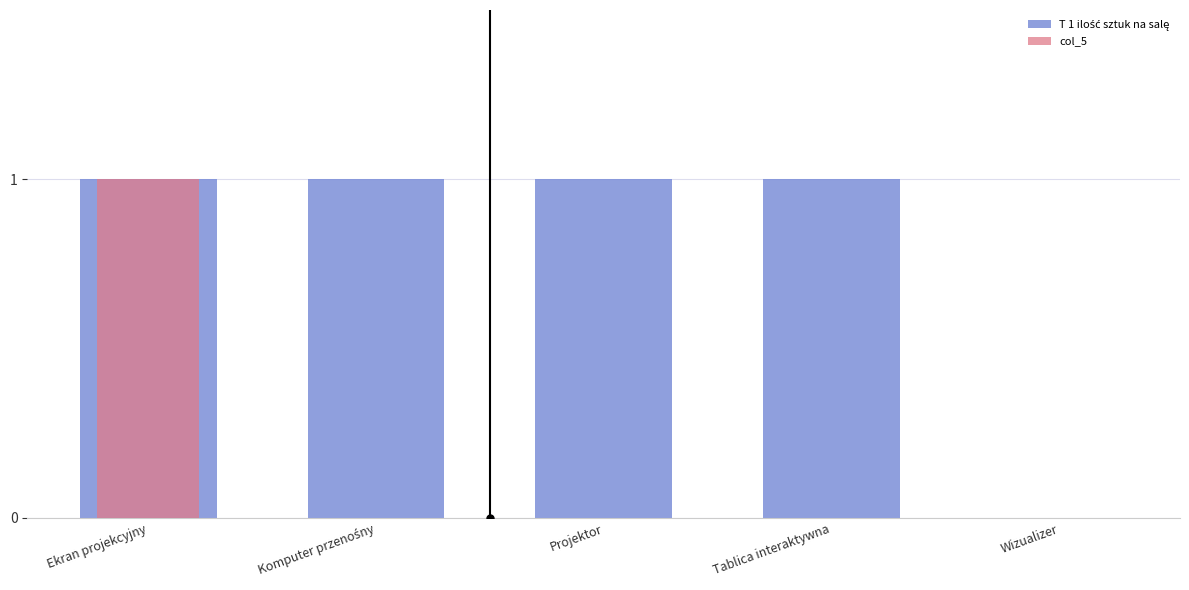

Which series has the widest spread of values?

T 1 ilość sztuk na salę